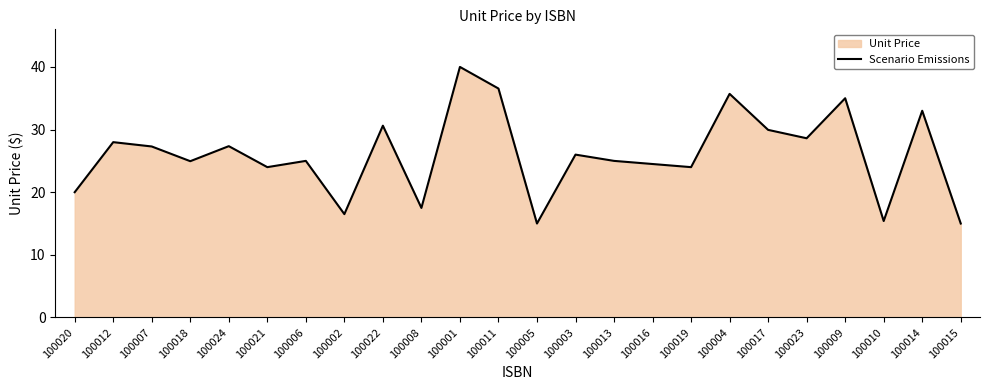

The chart shows a value of 24.6 at 100005. True or false?

False